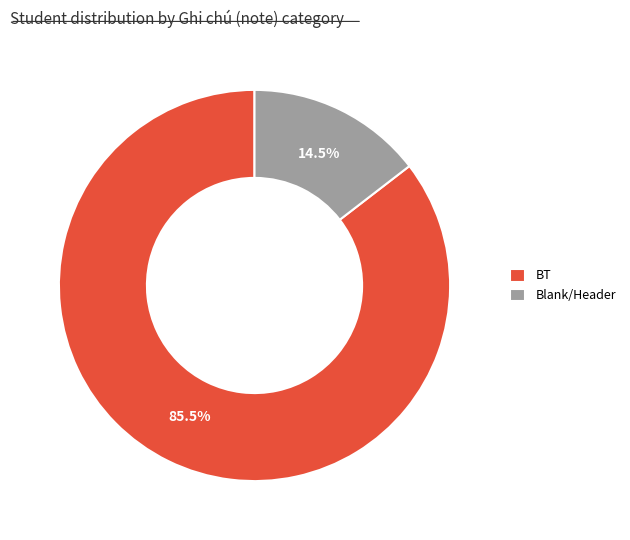

How many slices are in this pie chart?

2